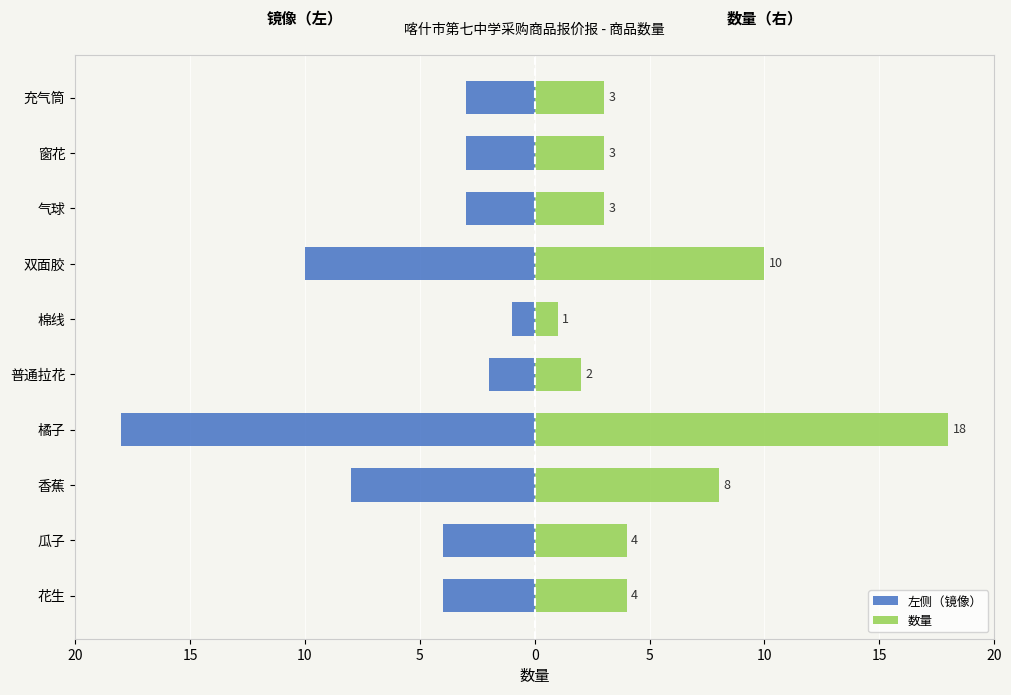

What is the maximum value shown in the chart?

18